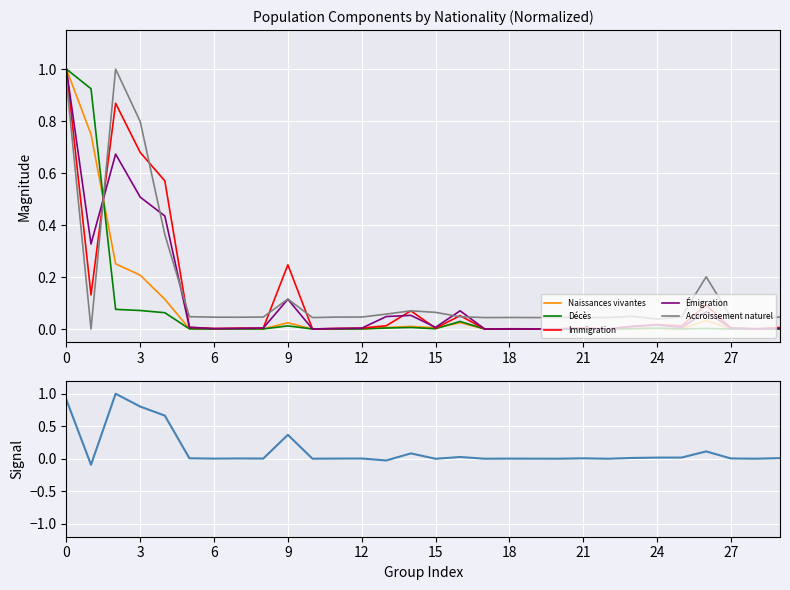

True or false: Naissances vivantes and Accroissement naturel intersect in this chart.

True